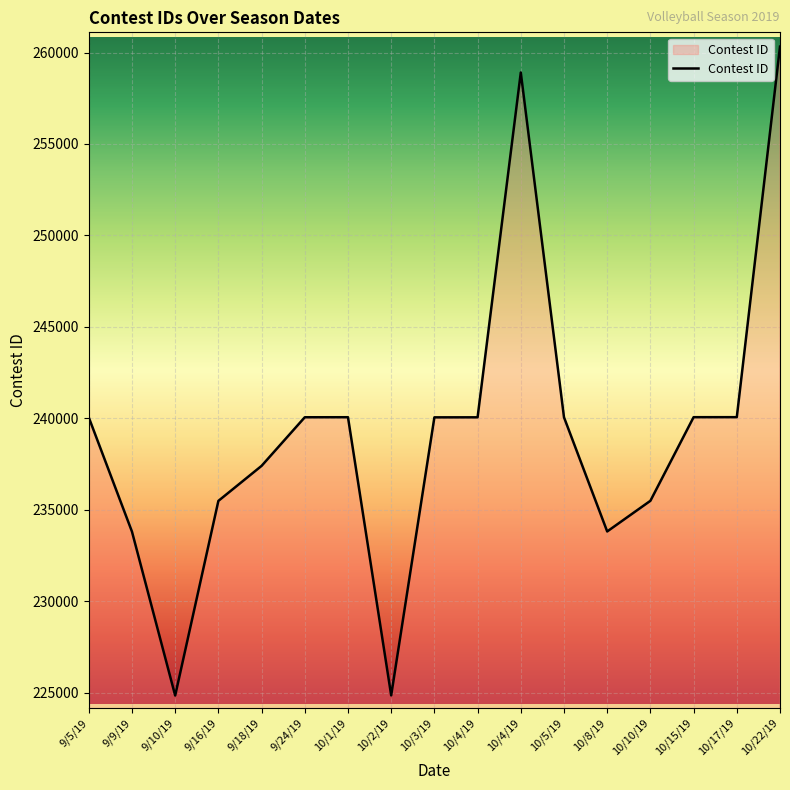

List the labels in order of value, largest first.

10/22/19, 10/4/19, 10/17/19, 10/15/19, 10/1/19, 9/24/19, 10/5/19, 10/4/19, 10/3/19, 9/5/19, 9/18/19, 10/10/19, 9/16/19, 10/8/19, 9/9/19, 10/2/19, 9/10/19